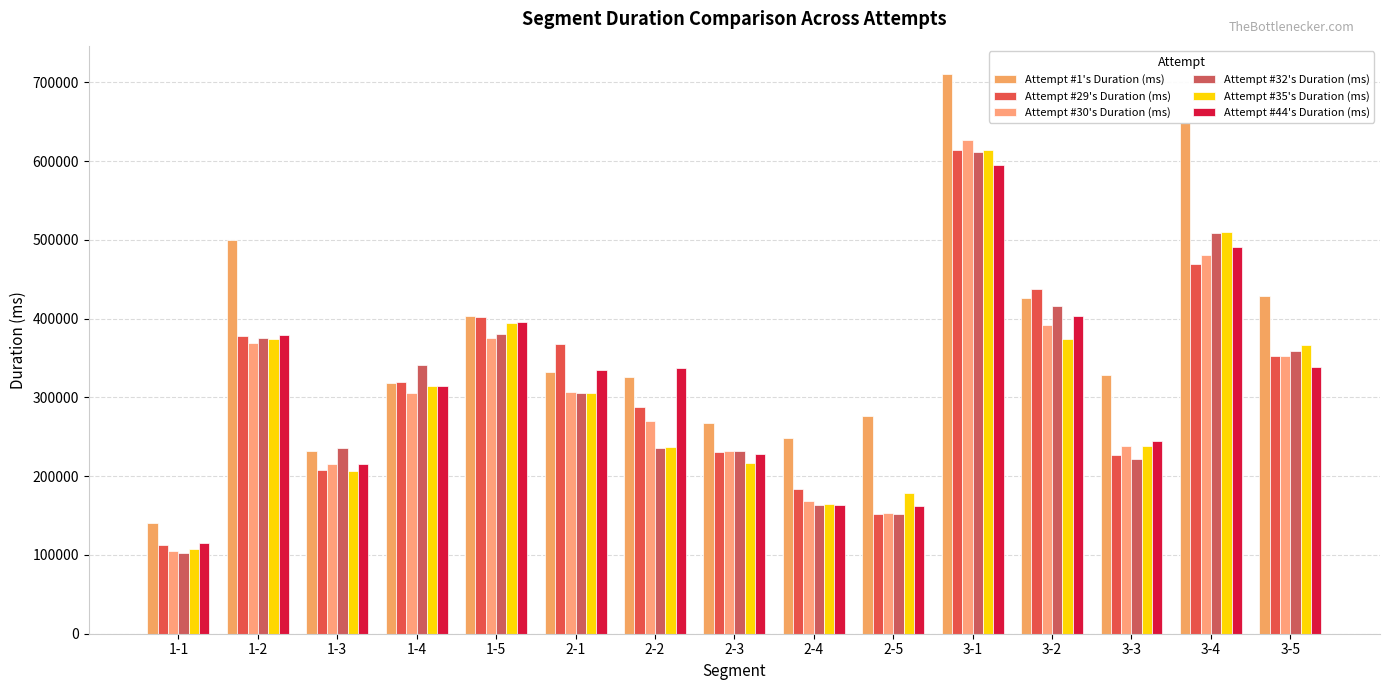

What is the value of the Attempt #35's Duration (ms) bar at the 10th from the left?

178163